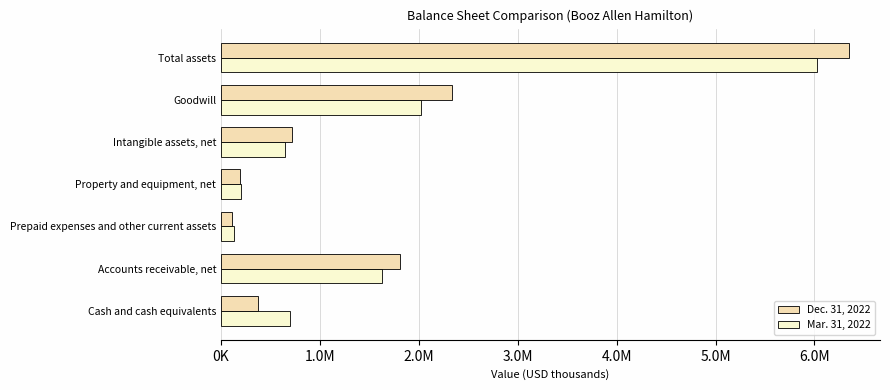

What are all the series names shown in the legend?

Dec. 31, 2022, Mar. 31, 2022